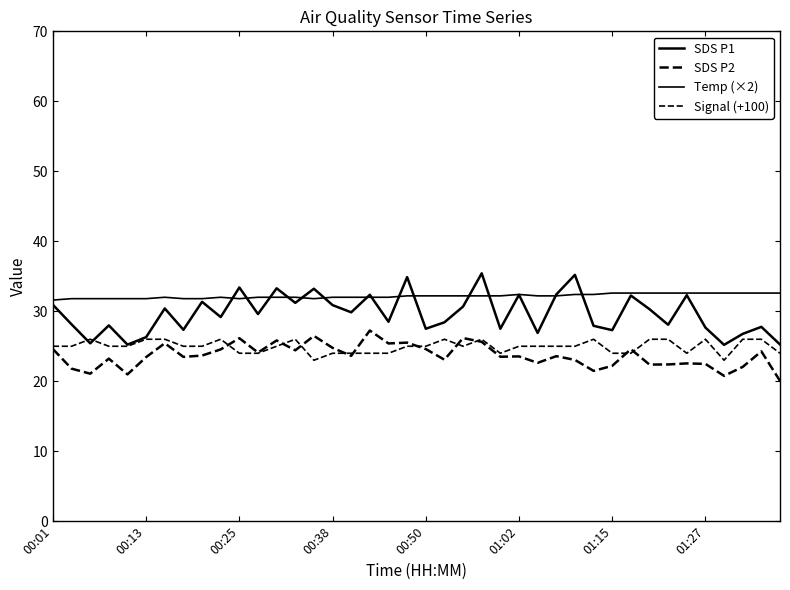

What is the average value of the SDS P2 series?

23.7